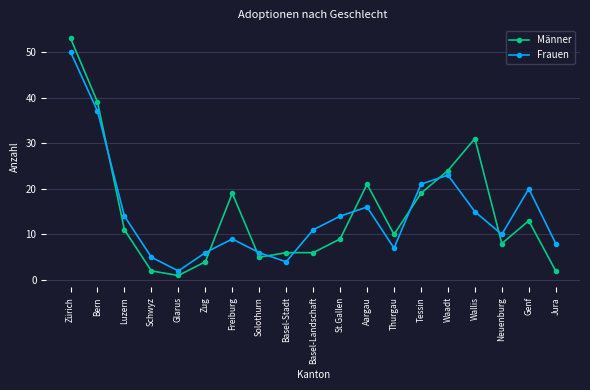

True or false: Männer and Frauen intersect in this chart.

True